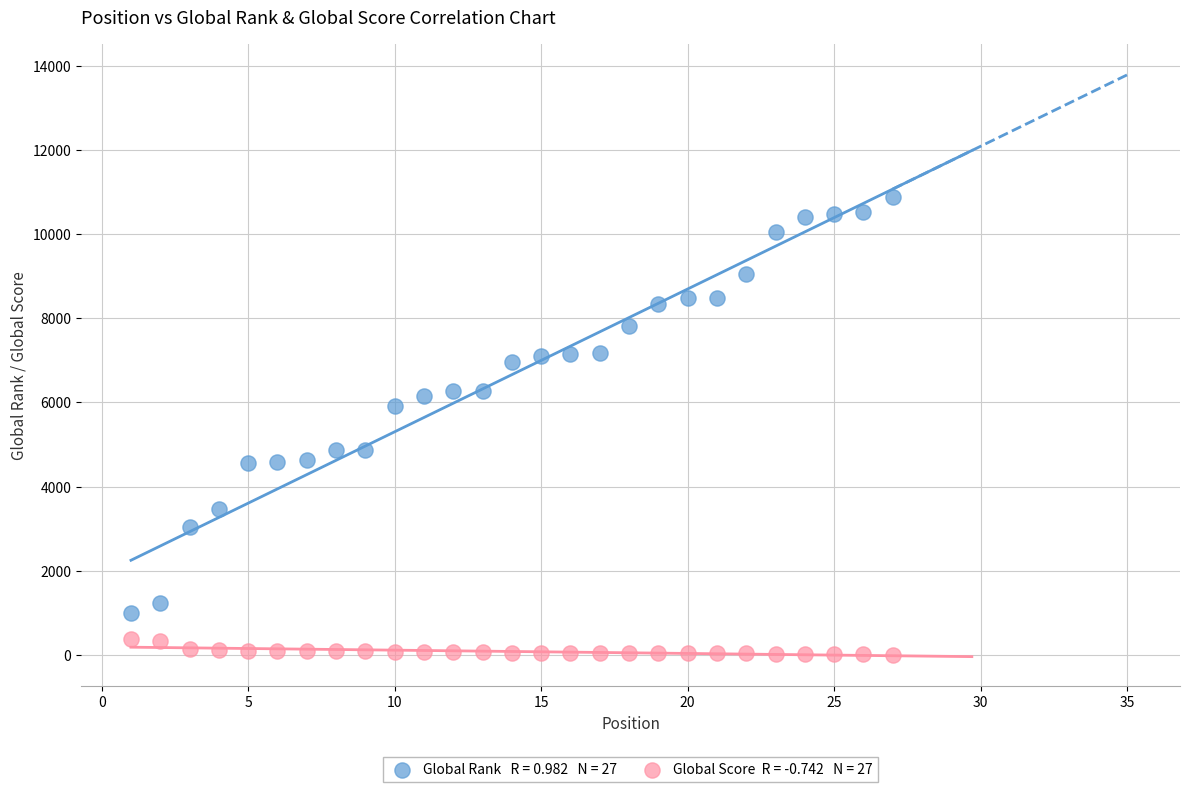

Across all data points, what is the range of X values (max minus min)?

26